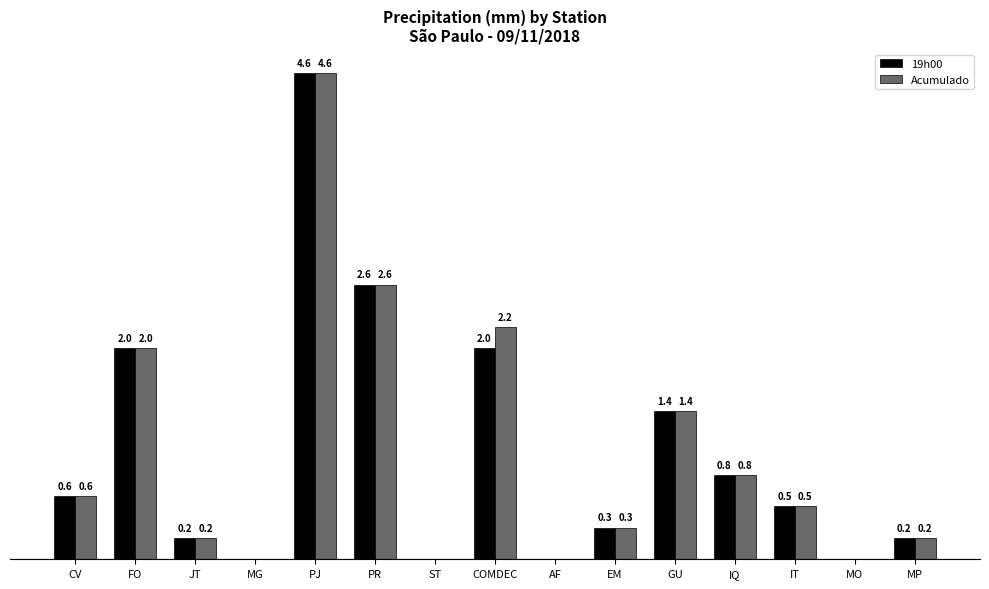

Which series has the largest total across all categories?

Acumulado